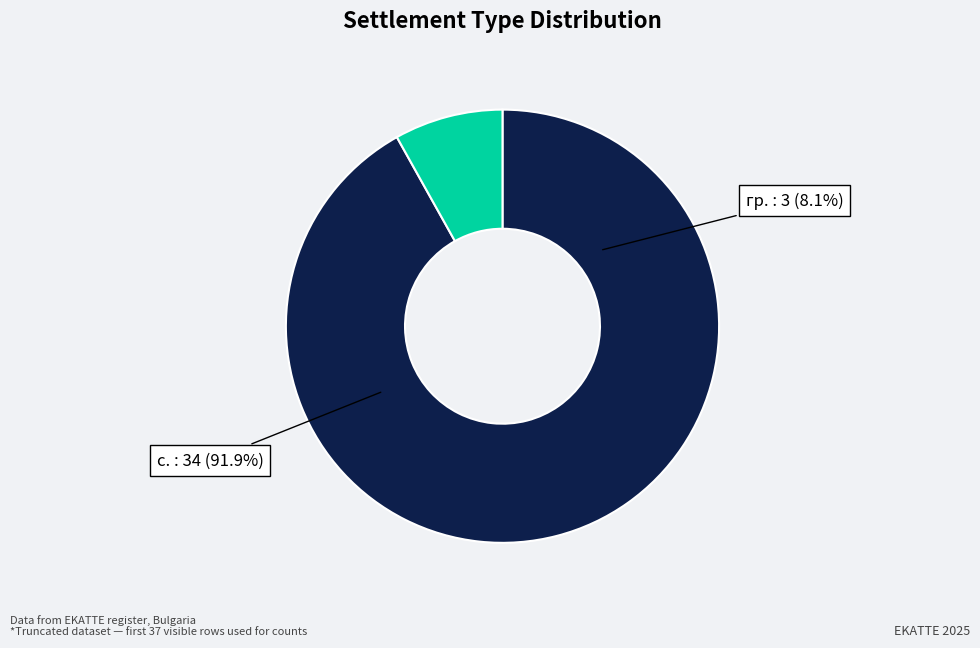

How many segments does this pie chart have?

2